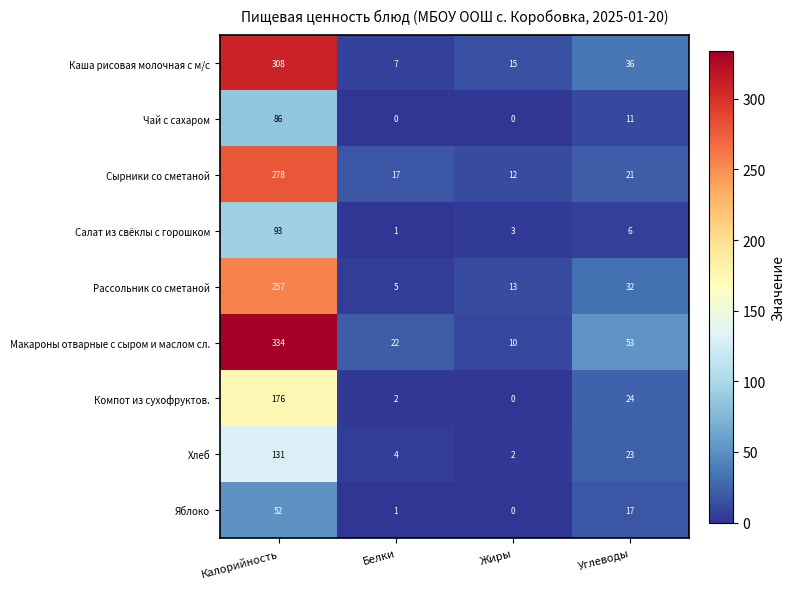

What is the difference between the highest and lowest values at Углеводы?

47